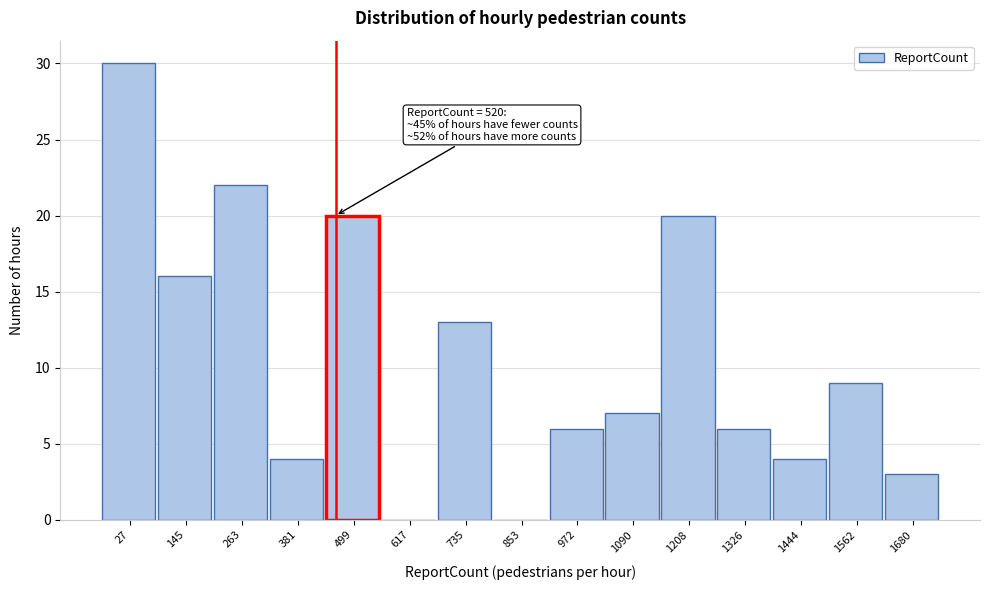

Reading left to right, extract all data points from this chart.

27=30	145=16	263=22	381=4	499=20	617=0	735=13	853=0	972=6	1090=7	1208=20	1326=6	1444=4	1562=9	1680=3